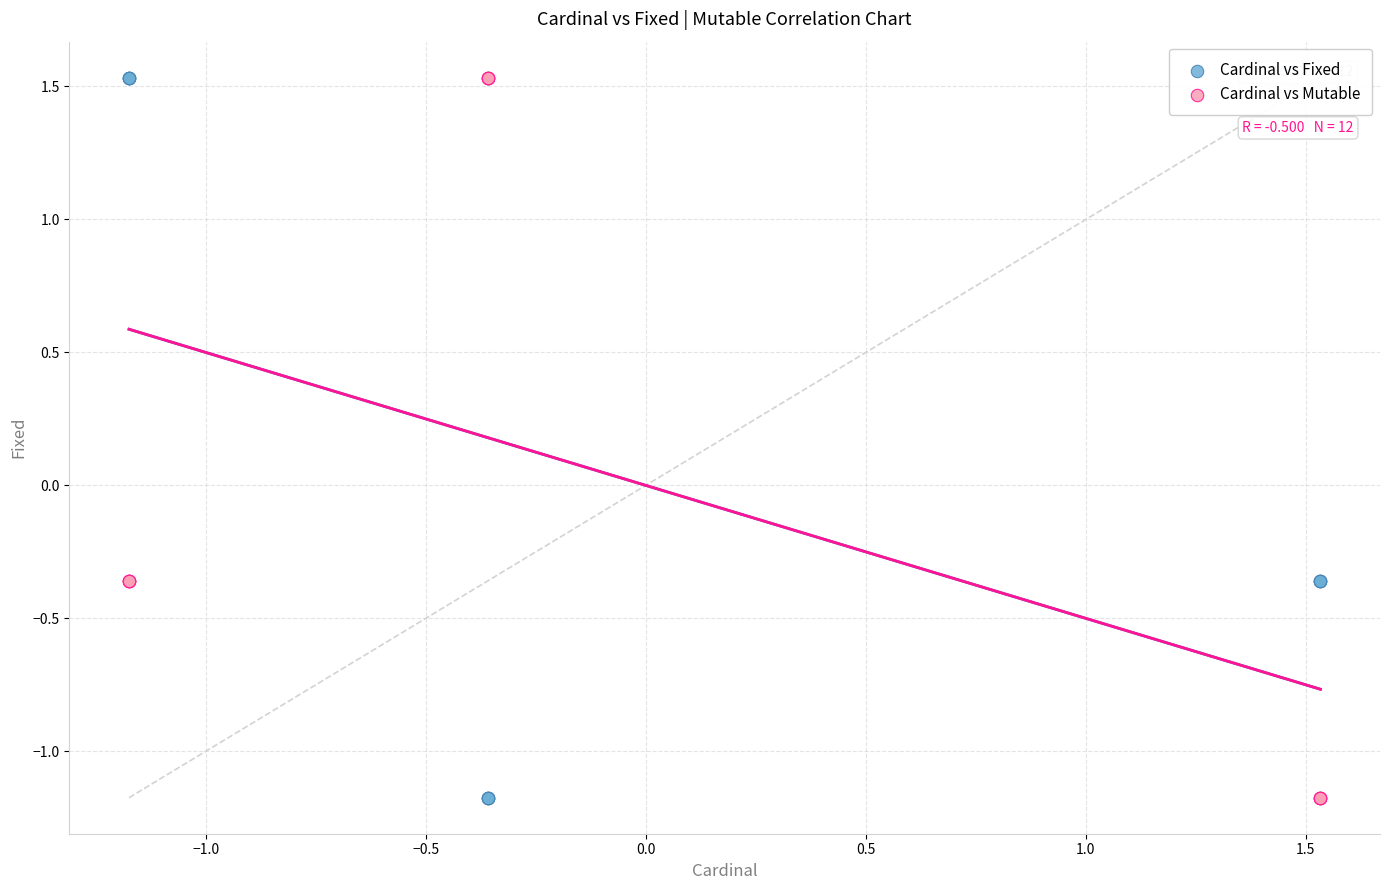

What is the X range (max minus min) for the scatter plot?

2.7